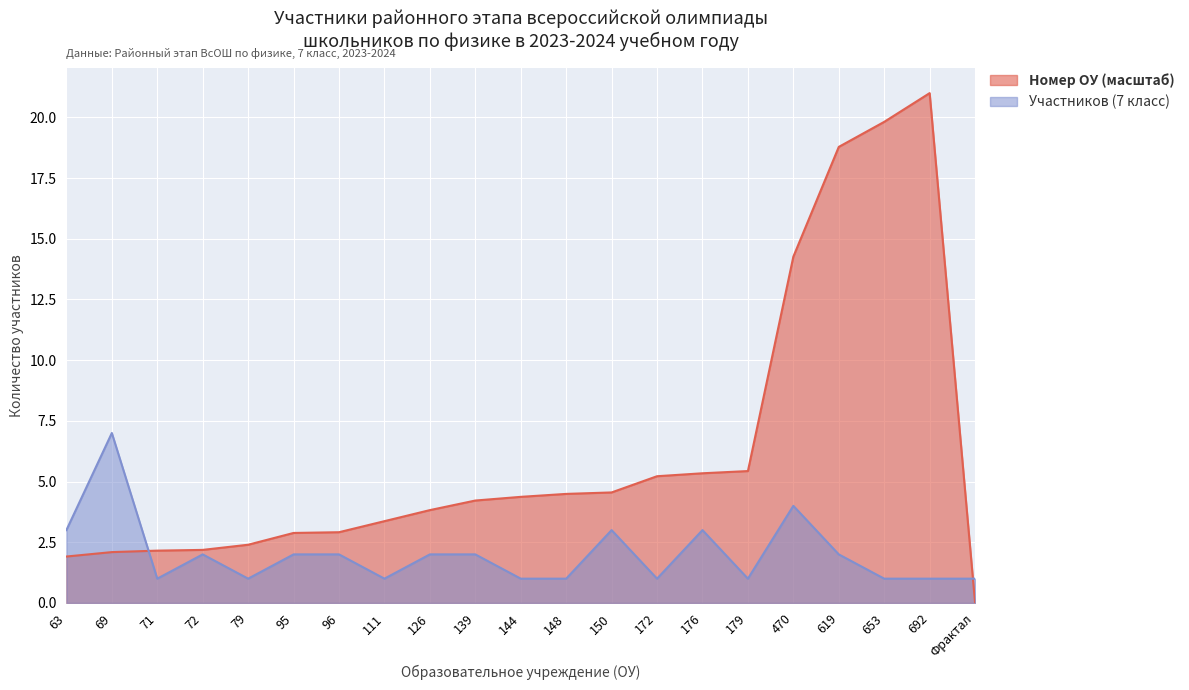

After their last crossing, which series has the higher values: Участников (7 класс) or Номер школы (ОУ)?

Участников (7 класс)